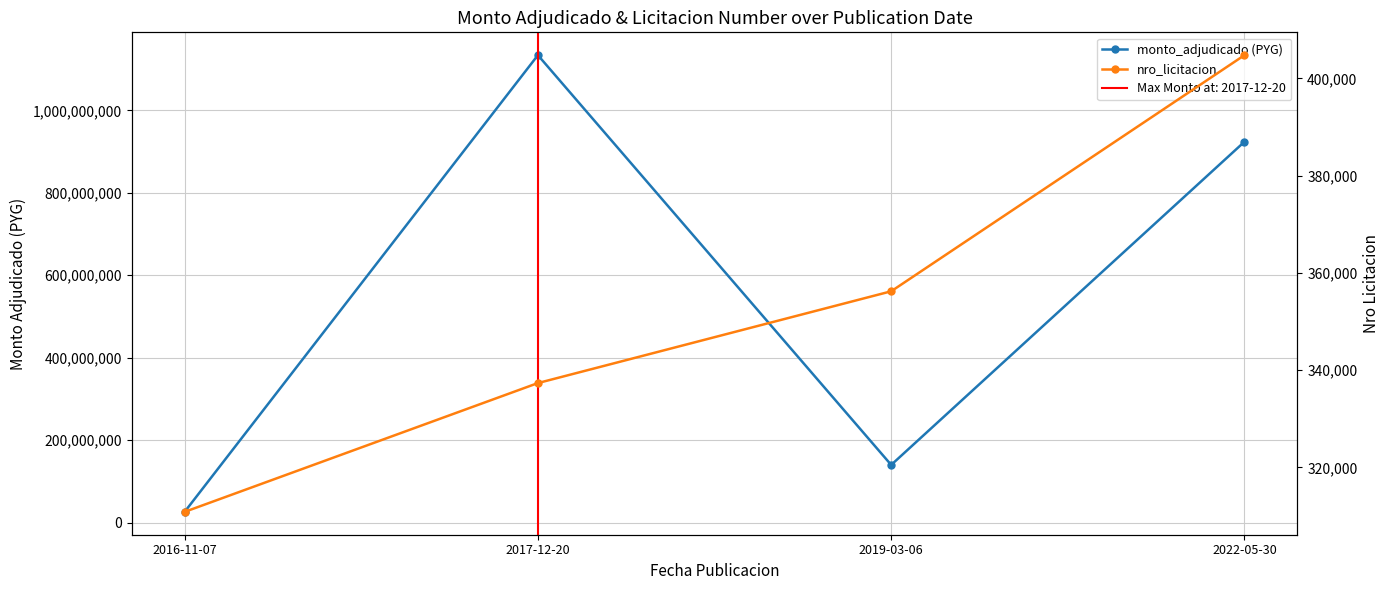

List the series in order of their overall mean, highest first.

monto_adjudicado (PYG), nro_licitacion